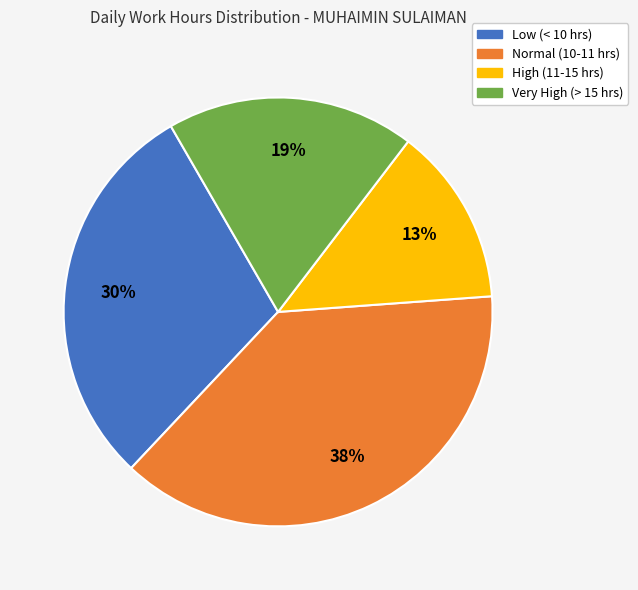

Is there any slice that represents more than half of the pie?

No